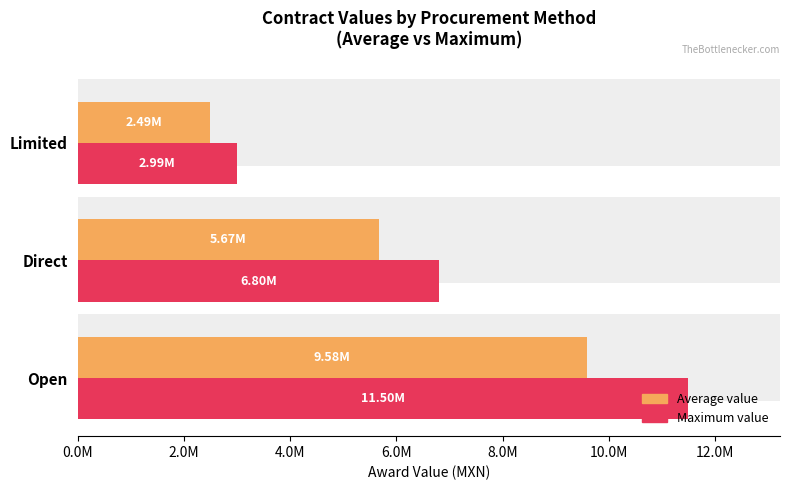

Does the chart contain stacked bars?

No